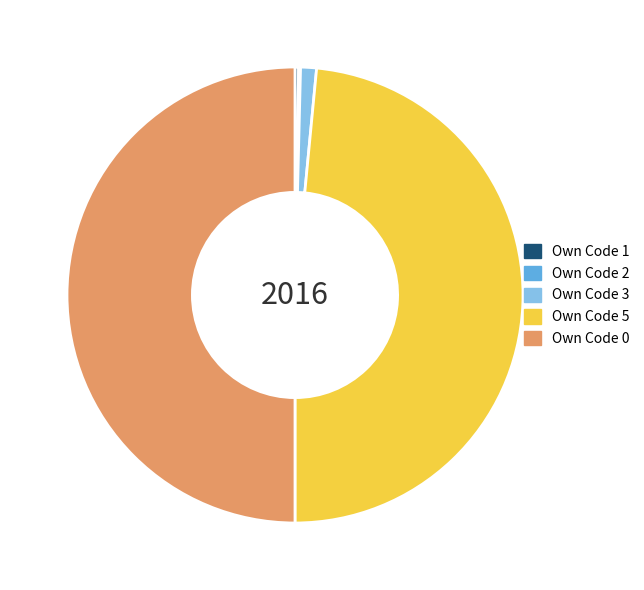

The Own Code 0 slice represents 50% of the pie. True or false?

True